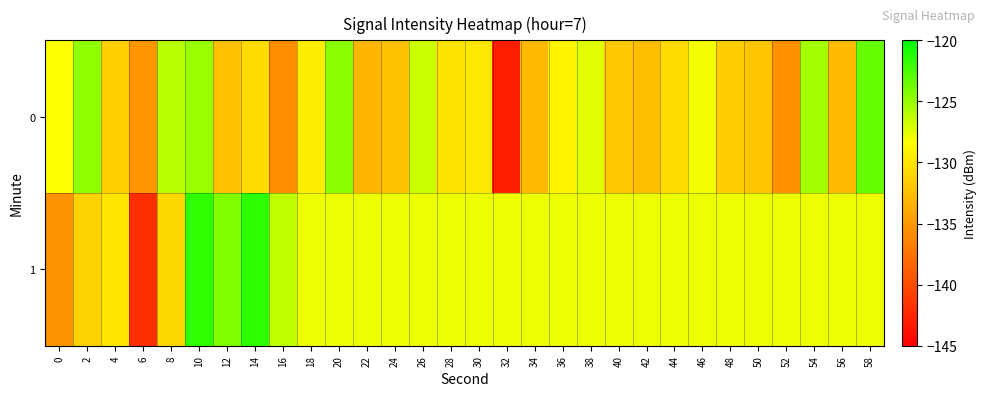

What is the difference between the highest and lowest values at 30?

2.0